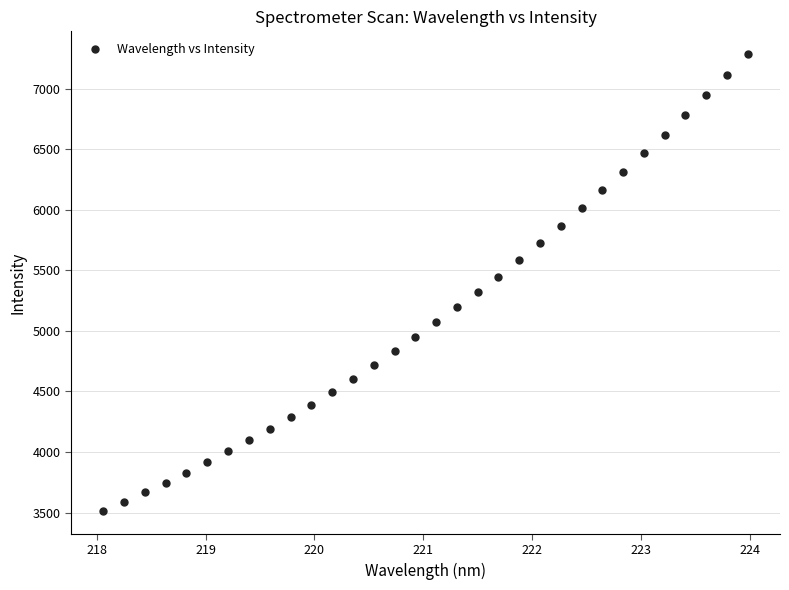

What is the range of Y values (max minus min)?

3772.4